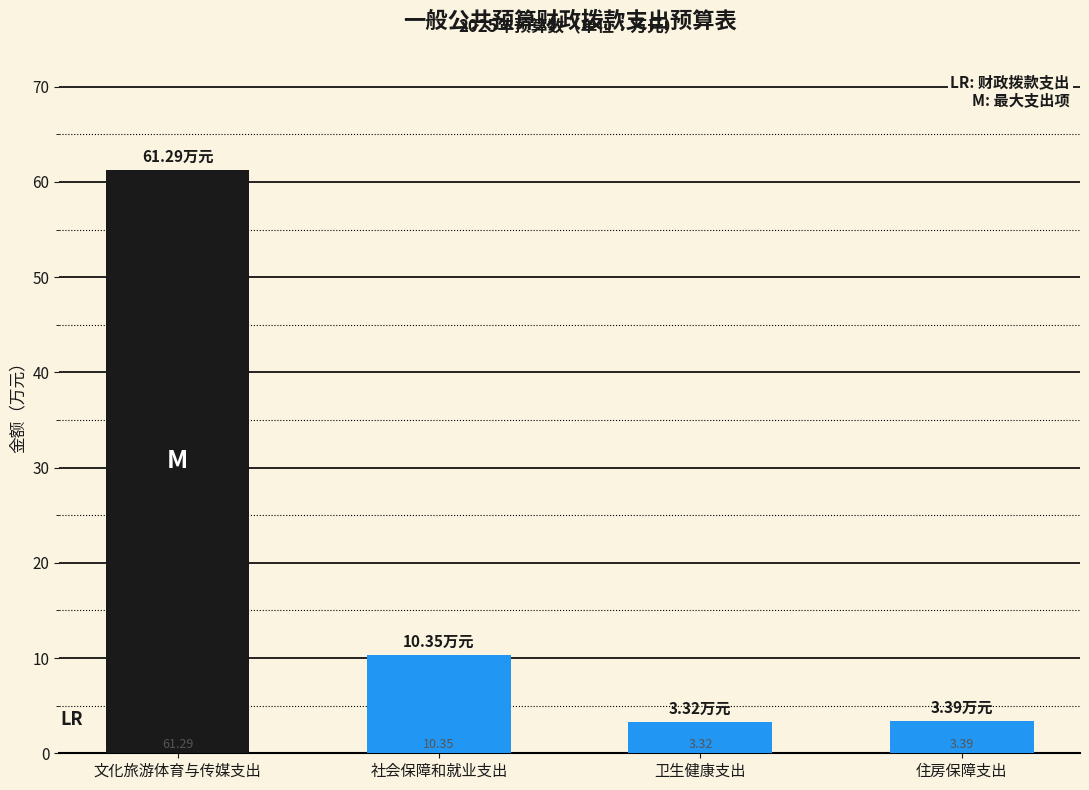

Which category has the lowest value across all series?

卫生健康支出